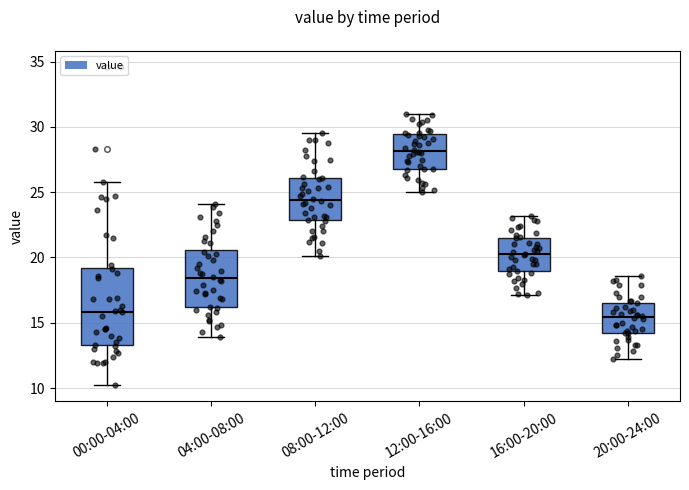

Reading left to right, read every box against the y-axis: the position of its median line, the range the box covers, and the ends of its whiskers. The values are not printed on the chart, so give them approximately, as read against the axis.

00:00-04:00: median 16.0, box 13.5 to 19.0, whiskers 10.0 to 26.0
04:00-08:00: median 18.5, box 16.0 to 20.5, whiskers 14.0 to 24.0
08:00-12:00: median 24.5, box 23.0 to 26.0, whiskers 20.0 to 29.5
12:00-16:00: median 28.0, box 27.0 to 29.5, whiskers 25.0 to 31.0
16:00-20:00: median 20.5, box 19.0 to 21.5, whiskers 17.0 to 23.0
20:00-24:00: median 15.5, box 14.0 to 16.5, whiskers 12.0 to 18.5